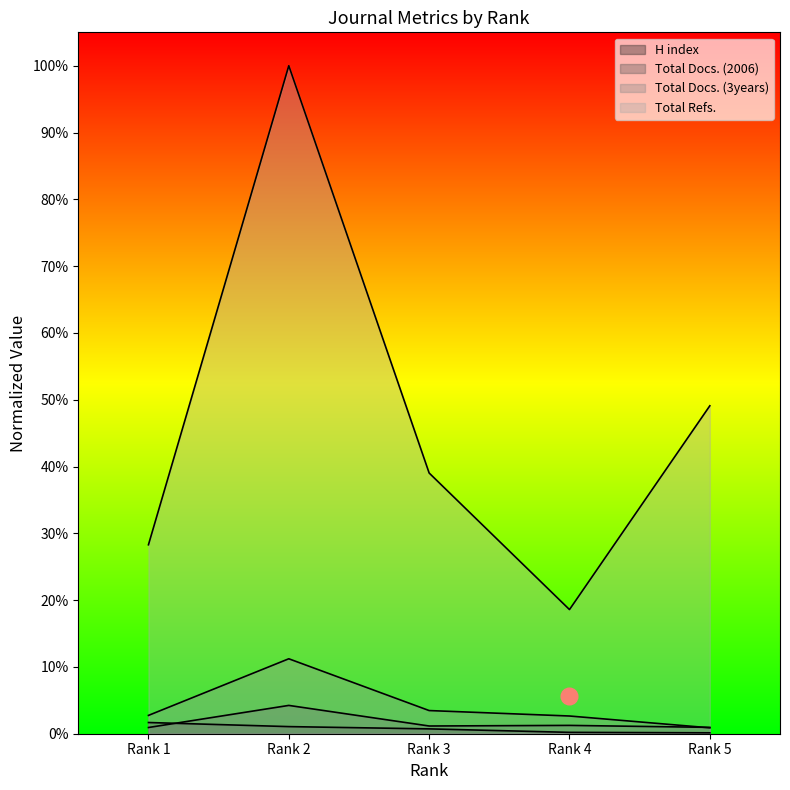

True or false: Total Docs. (3years) and Total Docs. (2006) cross at least once.

True